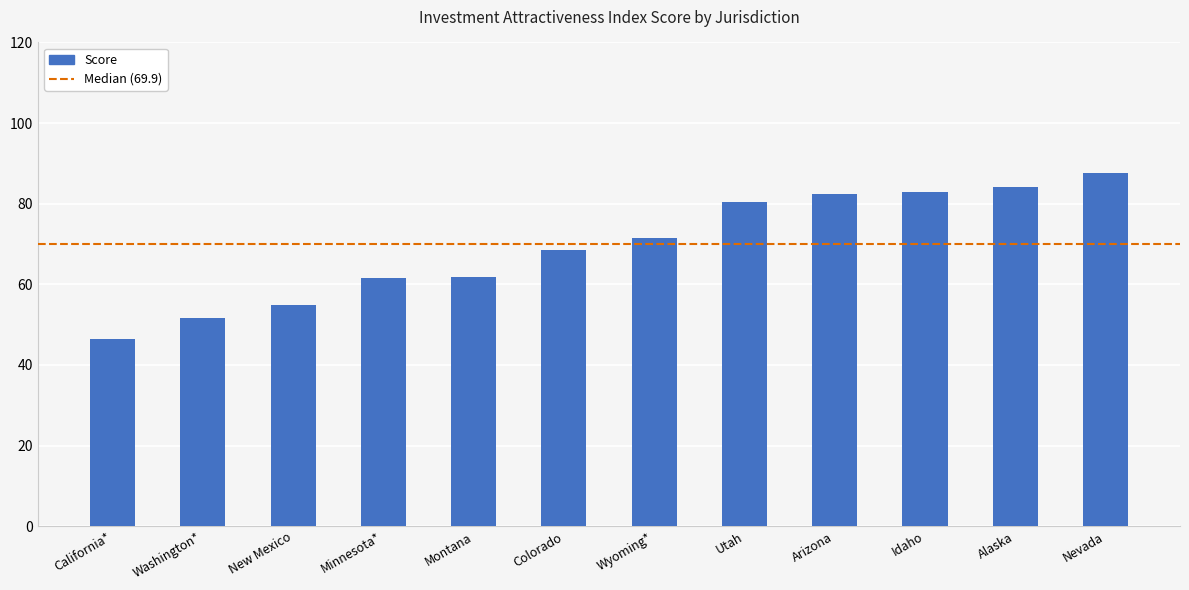

What position from the left is Minnesota*?

4